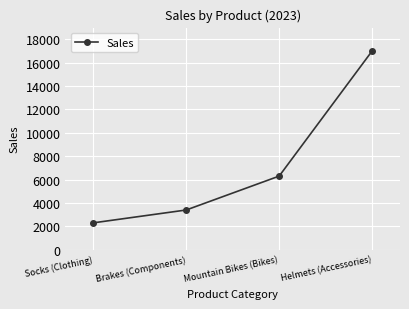

Which label corresponds to the smallest value in the chart?

Socks (Clothing)